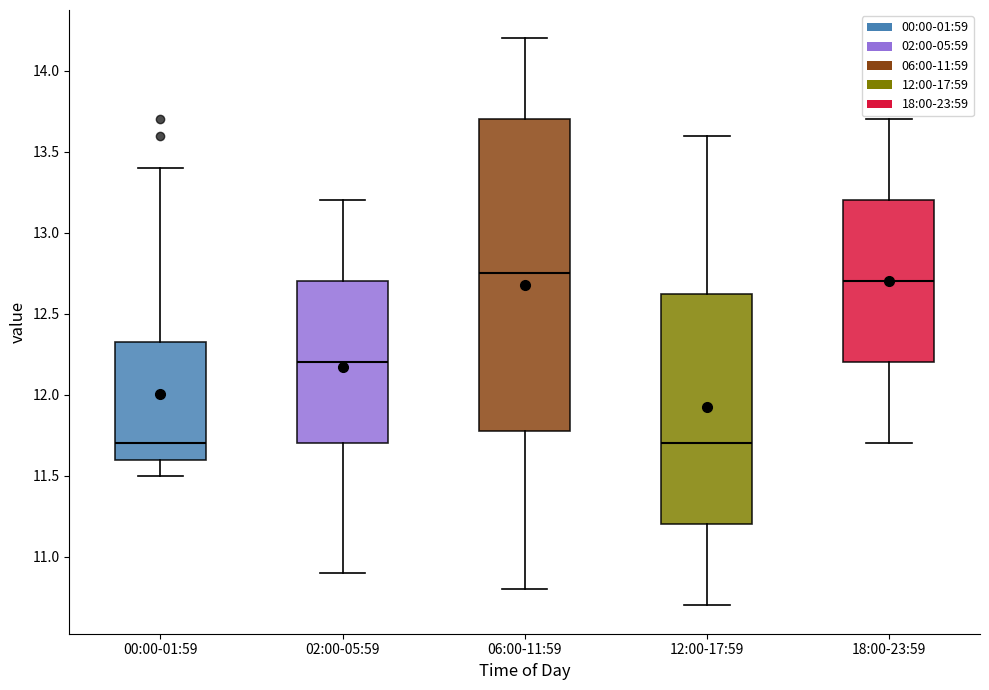

Reading left to right, transcribe this box plot: for each box, give where its median line is, the range the box spans, and where its two whiskers end, as read against the y-axis. The values are not printed on the chart, so give them approximately, as read against the axis.

00:00-01:59: median 11.70, box 11.60 to 12.35, whiskers 11.50 to 13.40
02:00-05:59: median 12.20, box 11.70 to 12.70, whiskers 10.90 to 13.20
06:00-11:59: median 12.75, box 11.80 to 13.70, whiskers 10.80 to 14.20
12:00-17:59: median 11.70, box 11.20 to 12.65, whiskers 10.70 to 13.60
18:00-23:59: median 12.70, box 12.20 to 13.20, whiskers 11.70 to 13.70